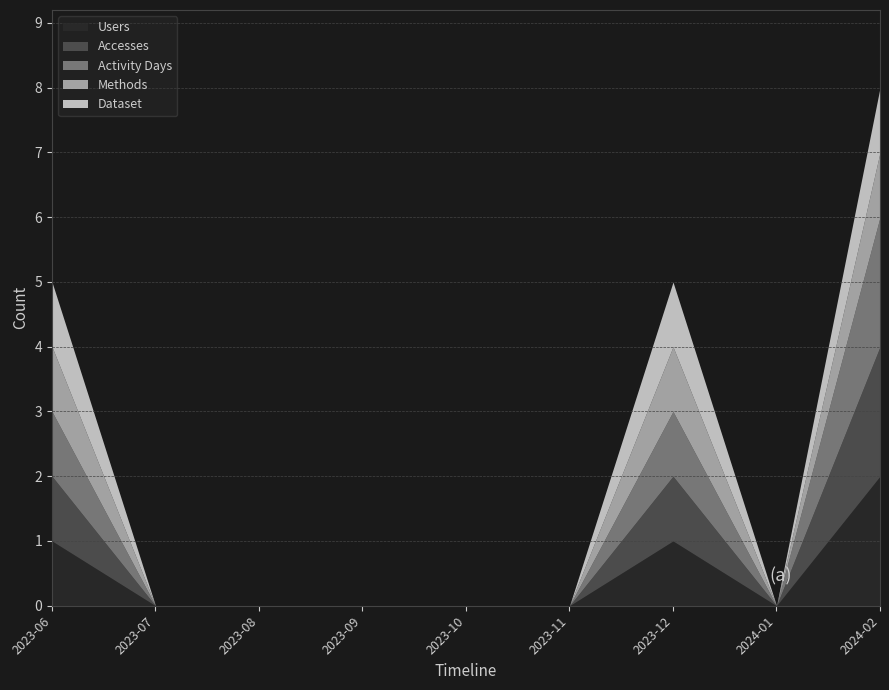

What is the label of the 7th point from the left?

2023-12